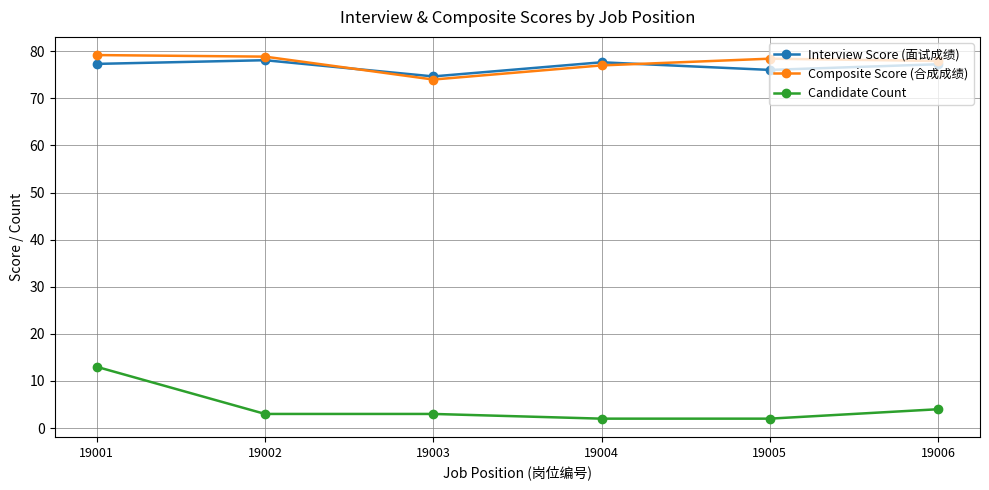

What is the total value across all series at 19004?

156.7